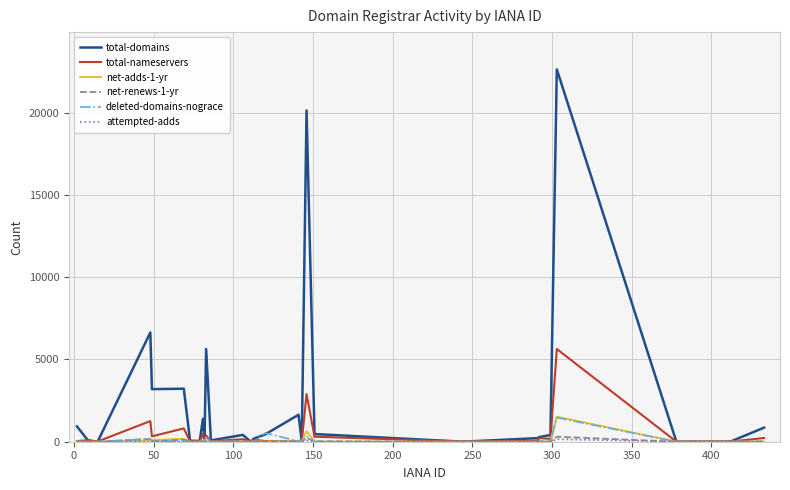

Which series has the largest range (max minus min)?

total-domains